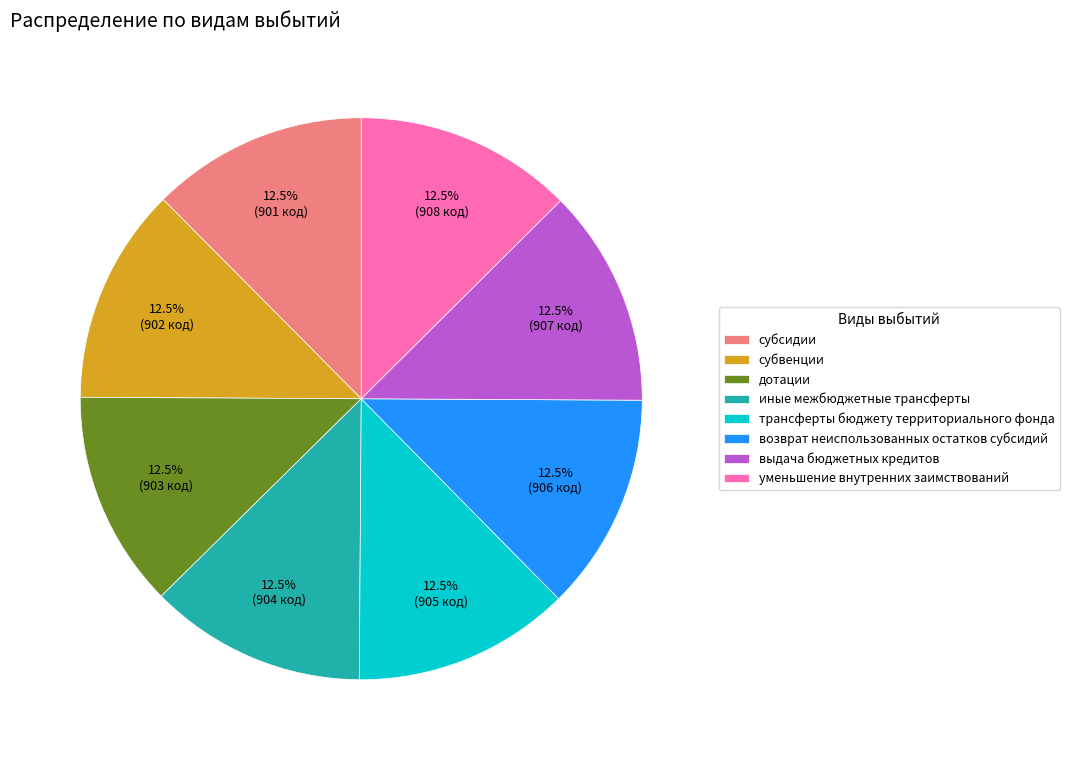

How many slices are in this pie chart?

8